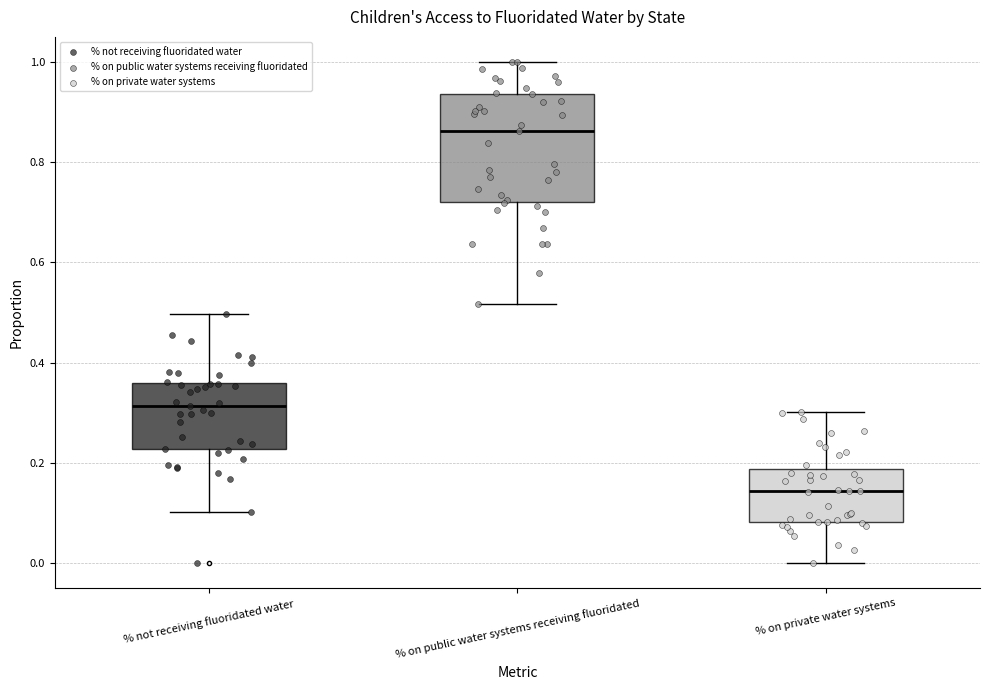

Which box has the highest median line?

% on public water systems receiving fluoridated